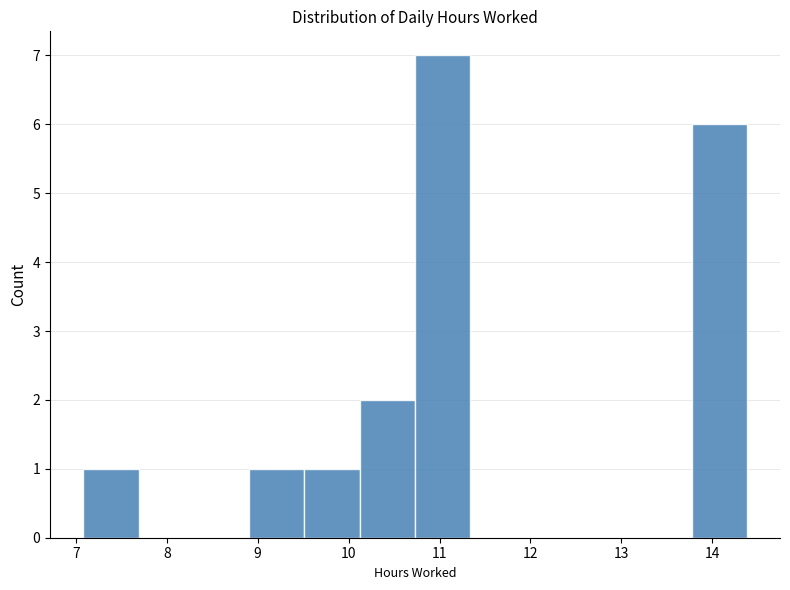

Reading left to right, transcribe this chart: for each bar, give the range it covers on the x-axis and its height. Neither the bar edges nor the heights are printed on the chart, so give them approximately, as read against the axes.

7.1 to 7.7: 1
7.7 to 8.3: 0
8.3 to 8.9: 0
8.9 to 9.5: 1
9.5 to 10.1: 1
10.1 to 10.7: 2
10.7 to 11.3: 7
11.3 to 11.9: 0
11.9 to 12.6: 0
12.6 to 13.2: 0
13.2 to 13.8: 0
13.8 to 14.4: 6